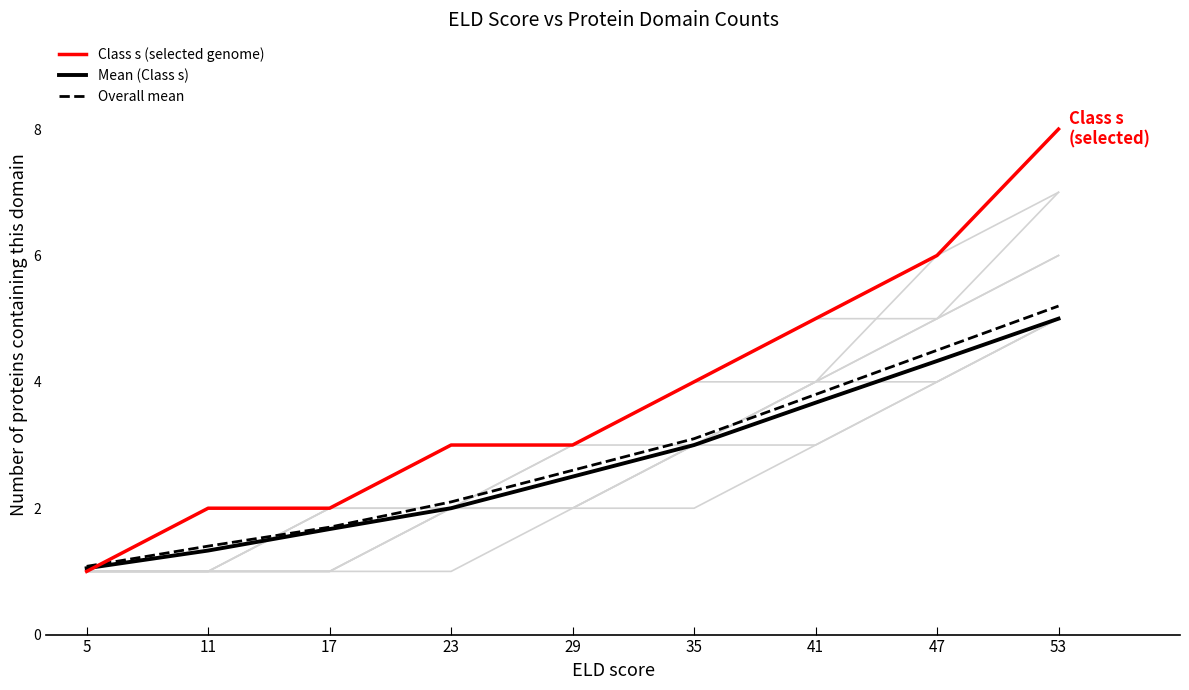

Reading left to right, extract all data points from this chart.

Class s (selected genome): 1.0	2.0	2.0	3.0	3.0	4.0	5.0	6.0	8.0
Mean (Class s): 1.1	1.3	1.7	2.0	2.5	3.0	3.7	4.3	5.0
Overall mean: 1.1	1.4	1.7	2.1	2.6	3.1	3.8	4.5	5.2